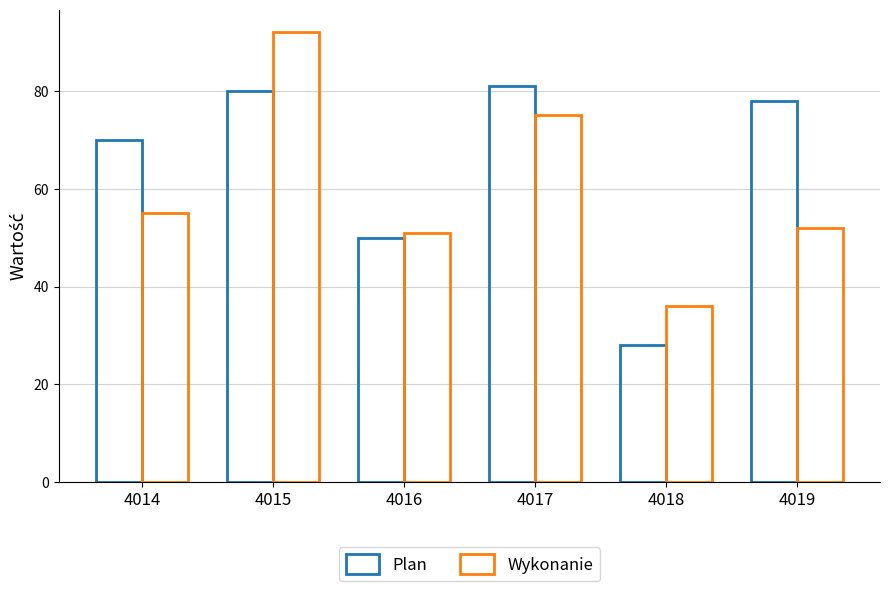

True or false: Wykonanie has a value of 36 at 4018.

True